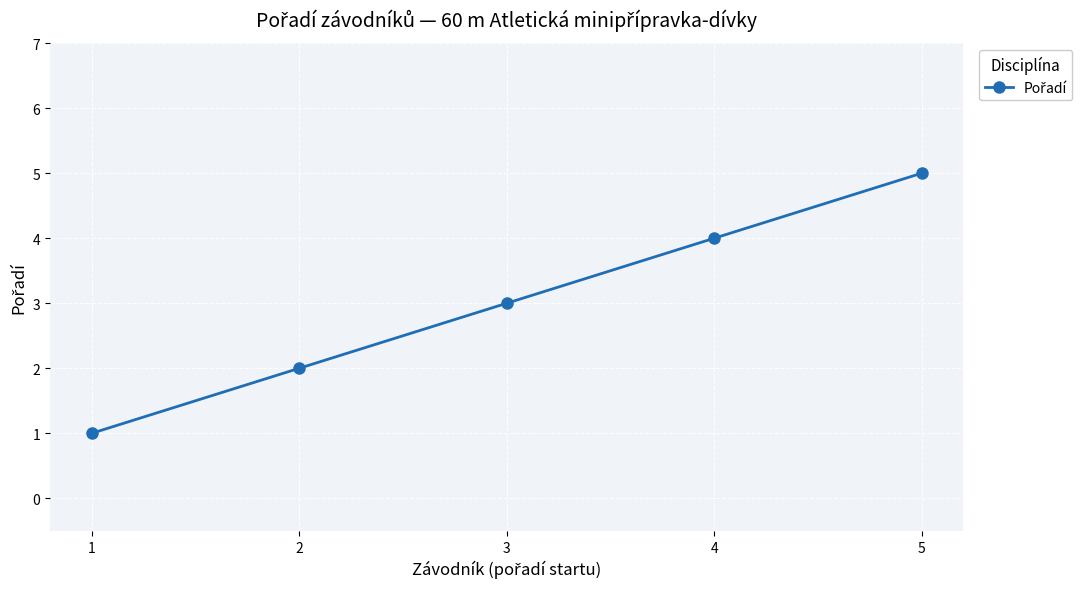

How many values are between 2 and 4?

3